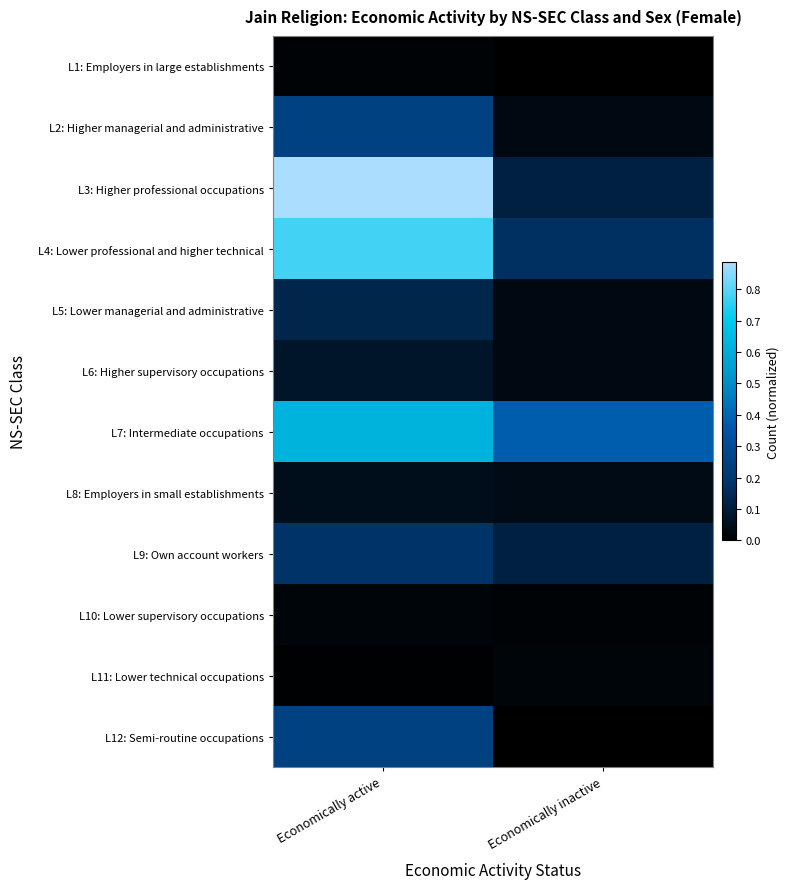

Reading left to right, list all the values displayed in this chart.

L1: Employers in large establishments: Economically active=0.0	Economically inactive=0.0
L2: Higher managerial and administrative: Economically active=0.3	Economically inactive=0.0
L3: Higher professional occupations: Economically active=0.9	Economically inactive=0.1
L4: Lower professional and higher technical: Economically active=0.8	Economically inactive=0.2
L5: Lower managerial and administrative: Economically active=0.1	Economically inactive=0.0
L6: Higher supervisory occupations: Economically active=0.1	Economically inactive=0.0
L7: Intermediate occupations: Economically active=0.6	Economically inactive=0.4
L8: Employers in small establishments: Economically active=0.0	Economically inactive=0.0
L9: Own account workers: Economically active=0.2	Economically inactive=0.1
L10: Lower supervisory occupations: Economically active=0.0	Economically inactive=0.0
L11: Lower technical occupations: Economically active=0.0	Economically inactive=0.0
L12: Semi-routine occupations: Economically active=0.3	Economically inactive=0.0